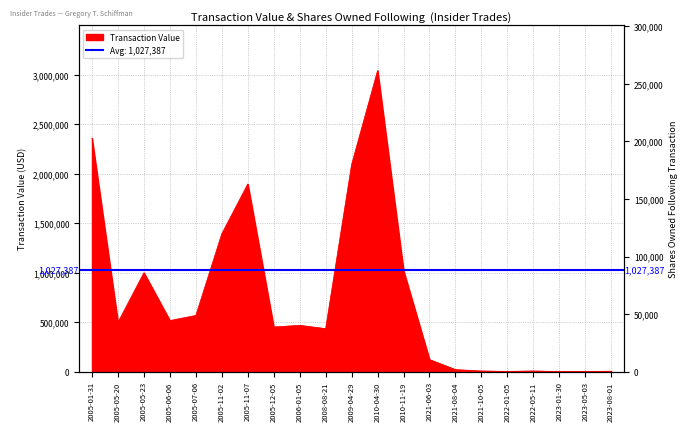

True or false: there are more than 0 points higher than both neighbors.

True